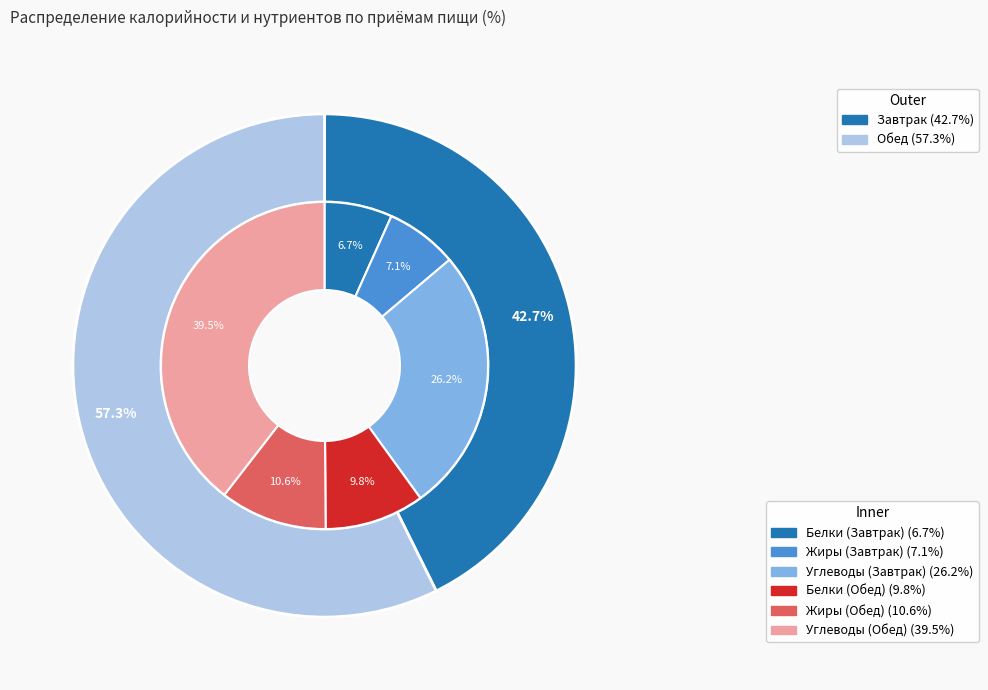

Rank the categories by value from highest to lowest.

Обед, Завтрак